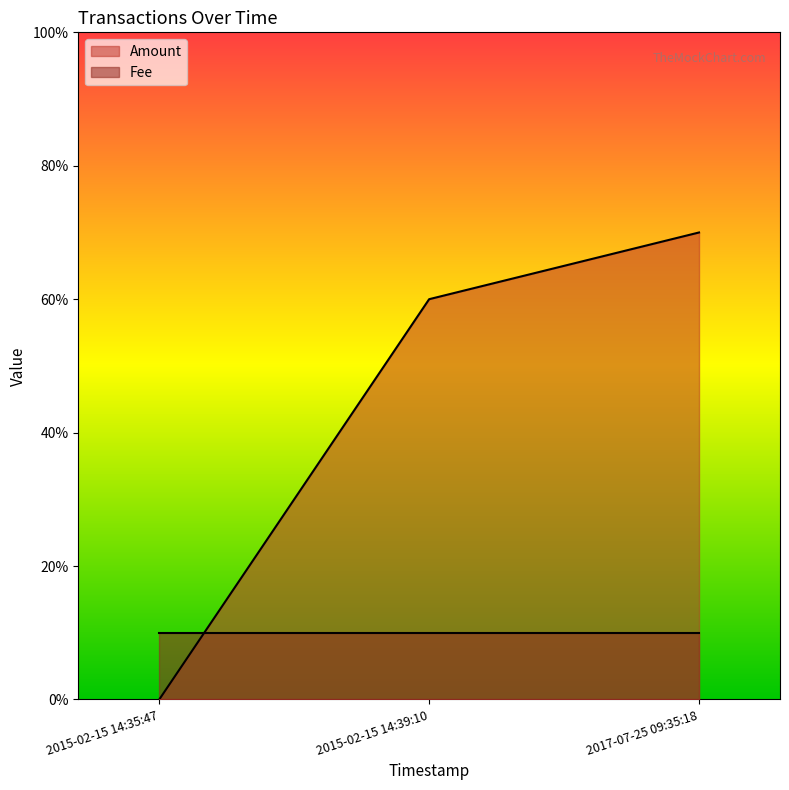

What is the difference between the values at 2015-02-15 14:35:47 and 2017-07-25 09:35:18?

7